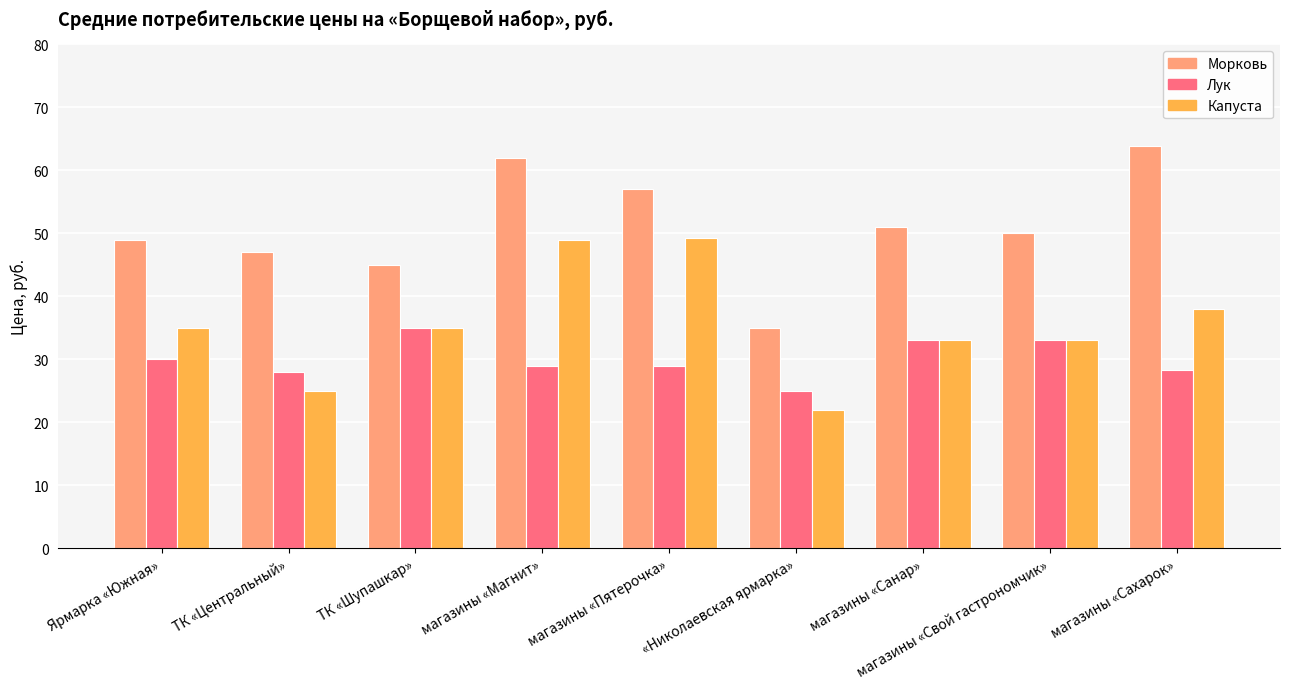

The value of Лук at магазины «Сахарок» is 44.5. True or false?

False